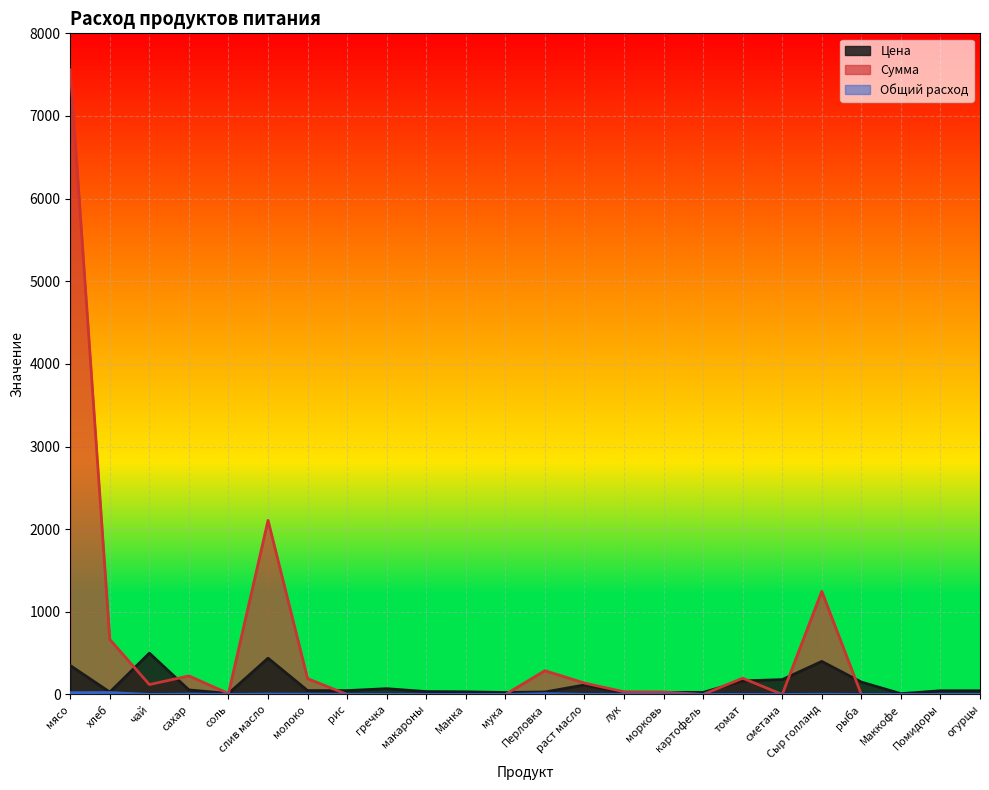

What is the label of the 16th point from the left?

морковь